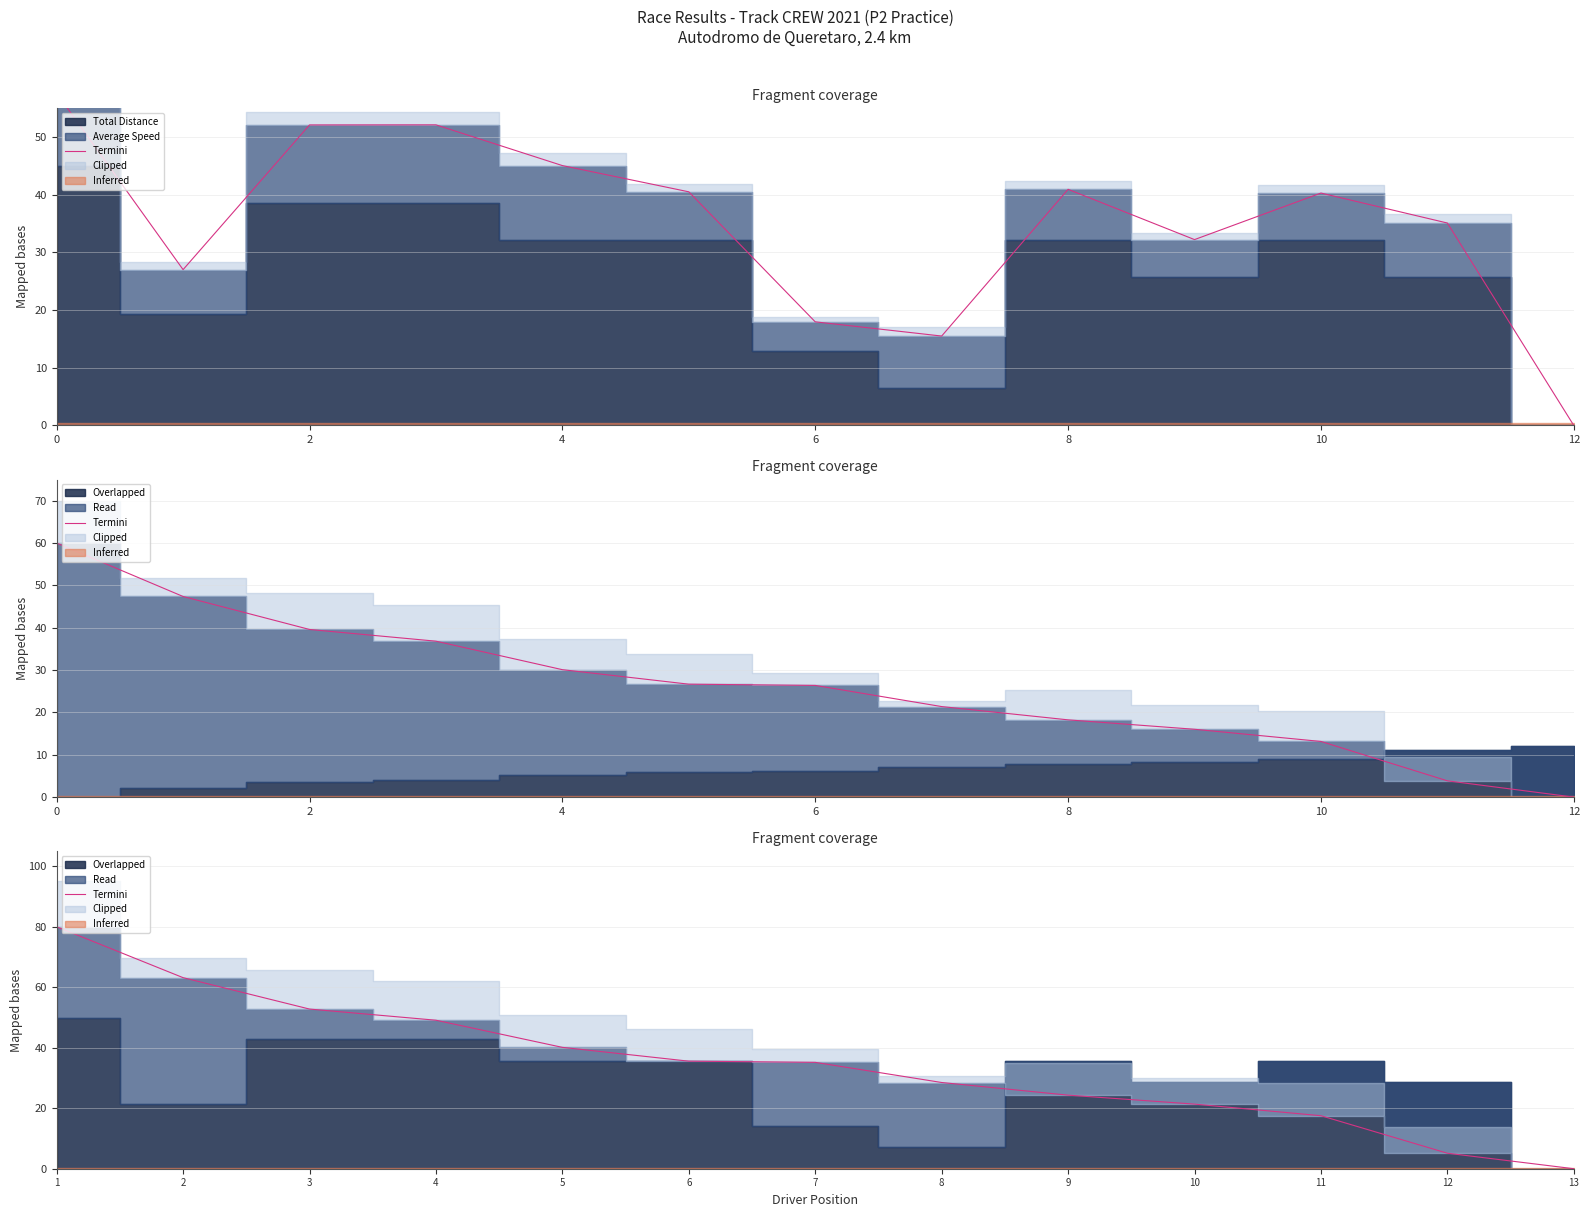

What is the approximate value at 10?

21.4